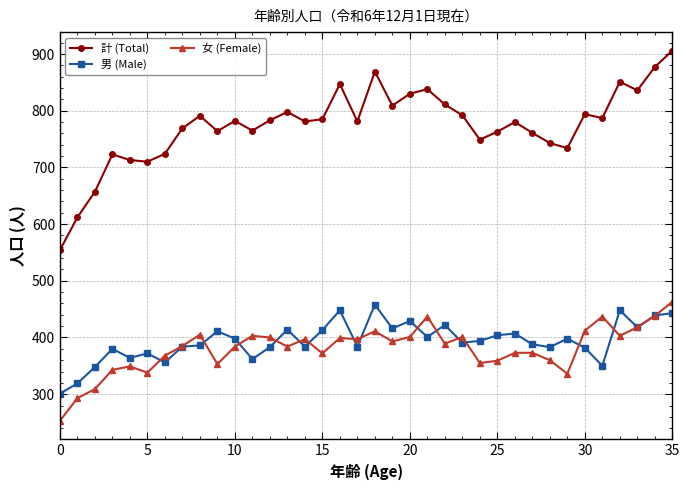

What is the highest value of the 女 (Female) series?

463